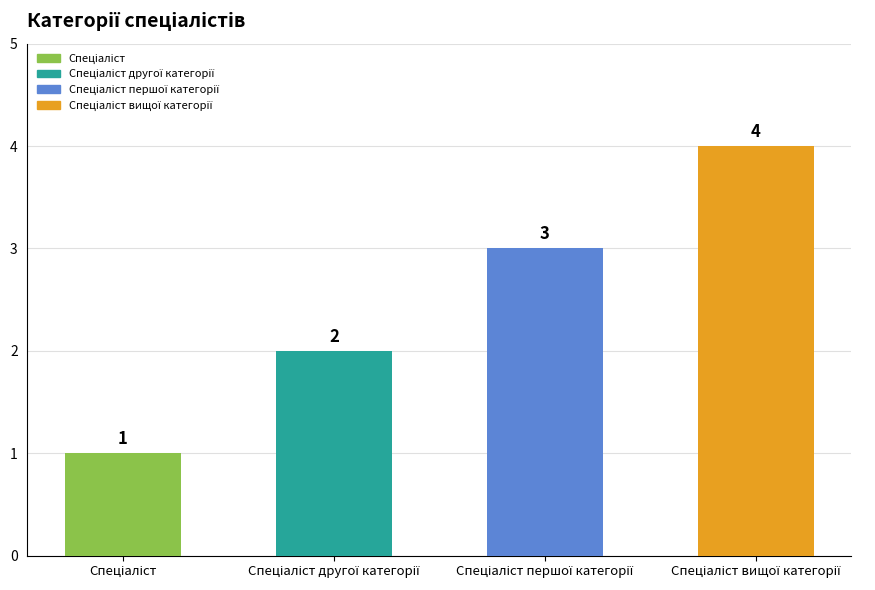

How many data points are less than 3?

2